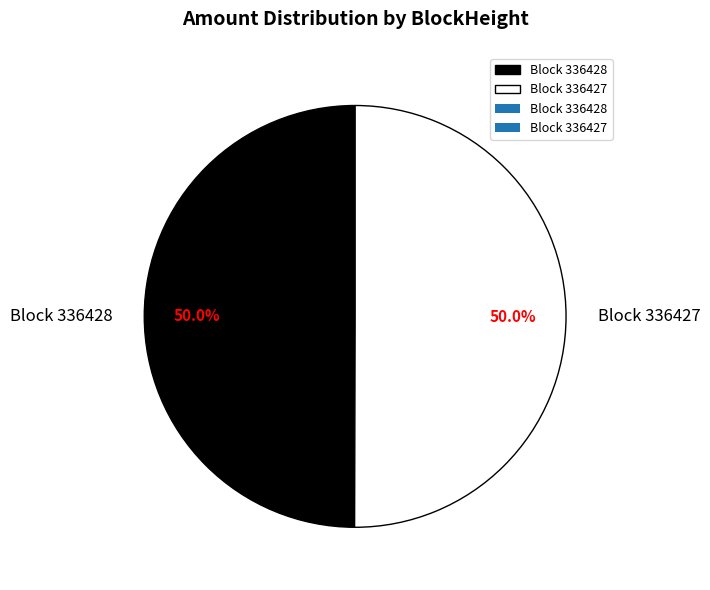

Is the sum of Block 336427 and Block 336428 greater than half?

Yes